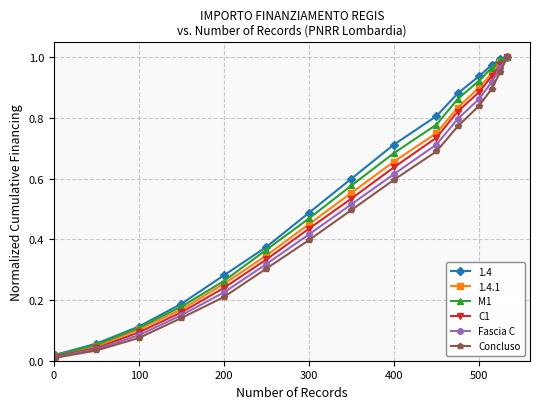

True or false: C1 has more than 1 points higher than both neighbors.

False